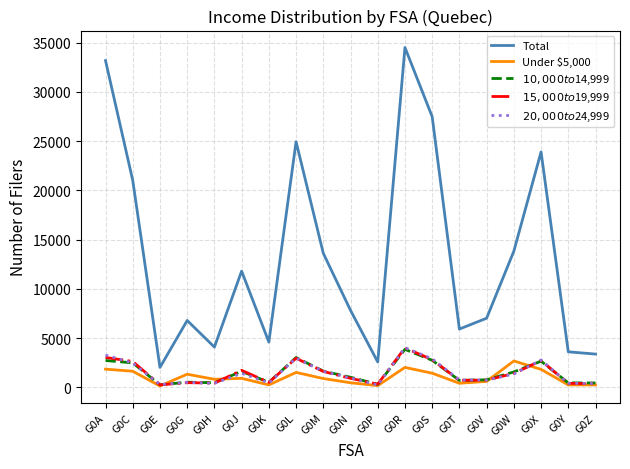

At which label is Total closest to 18270?

G0C